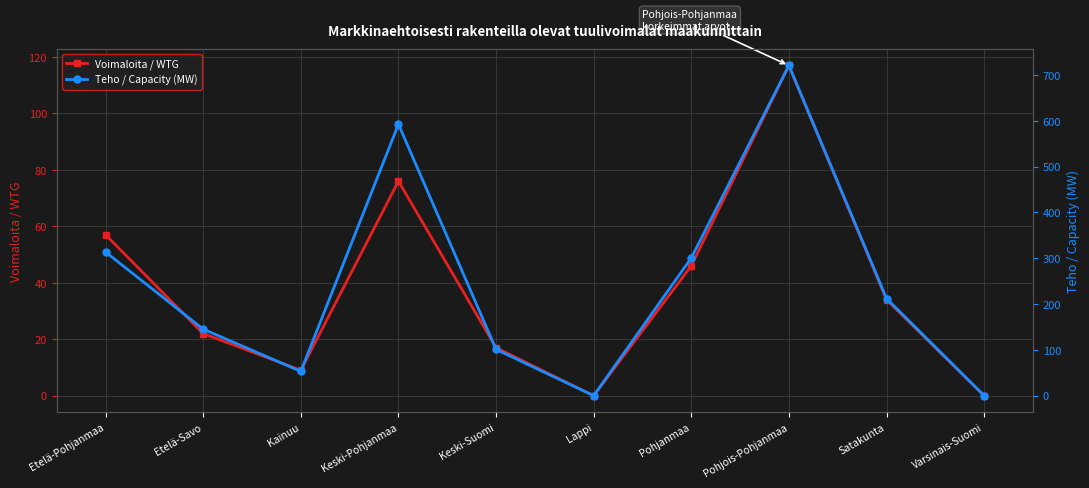

Reading left to right, extract all data points from this chart.

Voimaloita / WTG: 57.0	22.0	9.0	76.0	17.0	0.0	46.0	117.0	34.0	0.0
Teho / Capacity (MW): 313.5	145.2	53.0	592.4	101.0	0.0	300.6	720.6	212.0	0.0